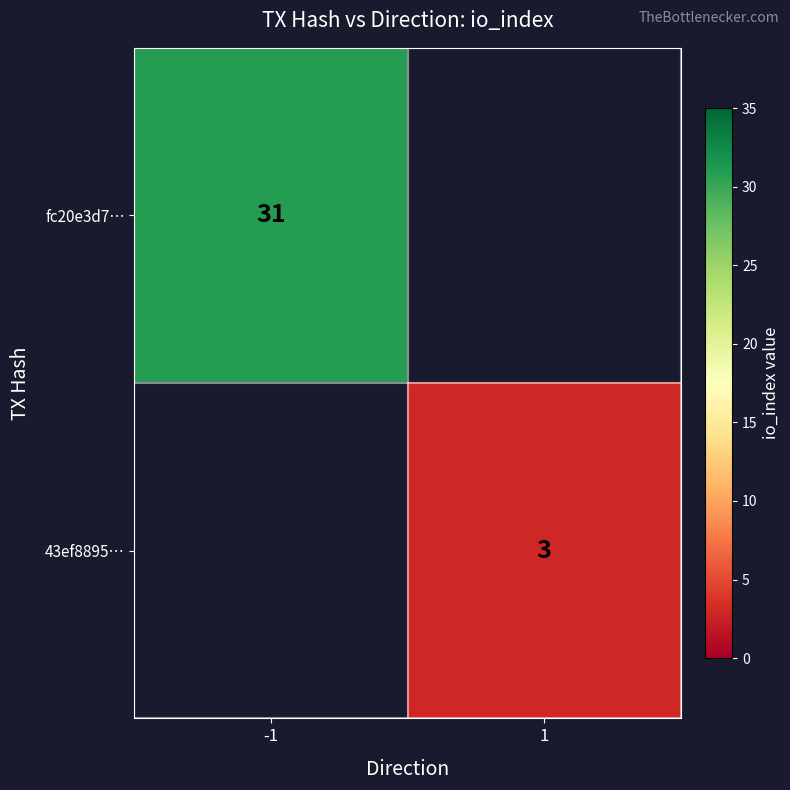

Which has a higher value, 1 or -1?

-1